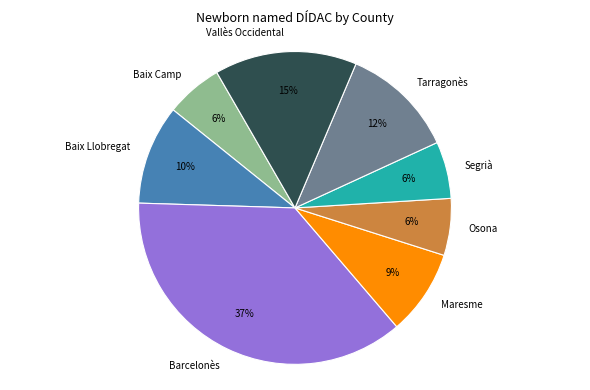

Which has a higher value, Osona or Baix Llobregat?

Baix Llobregat